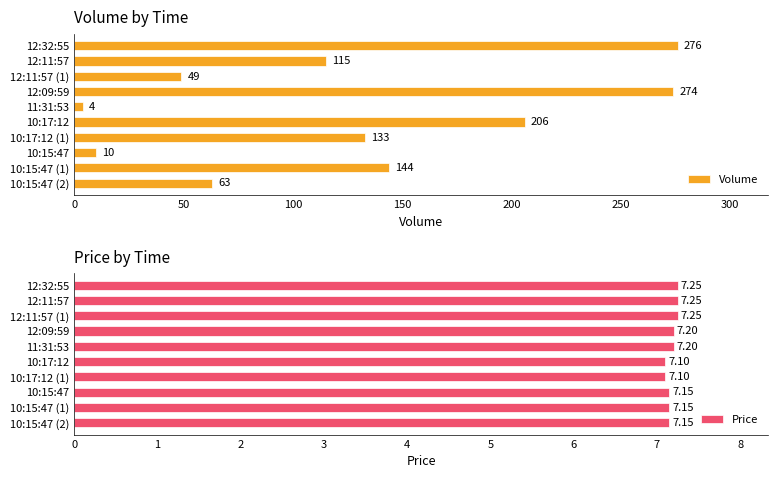

How many bars are there in each group?

2